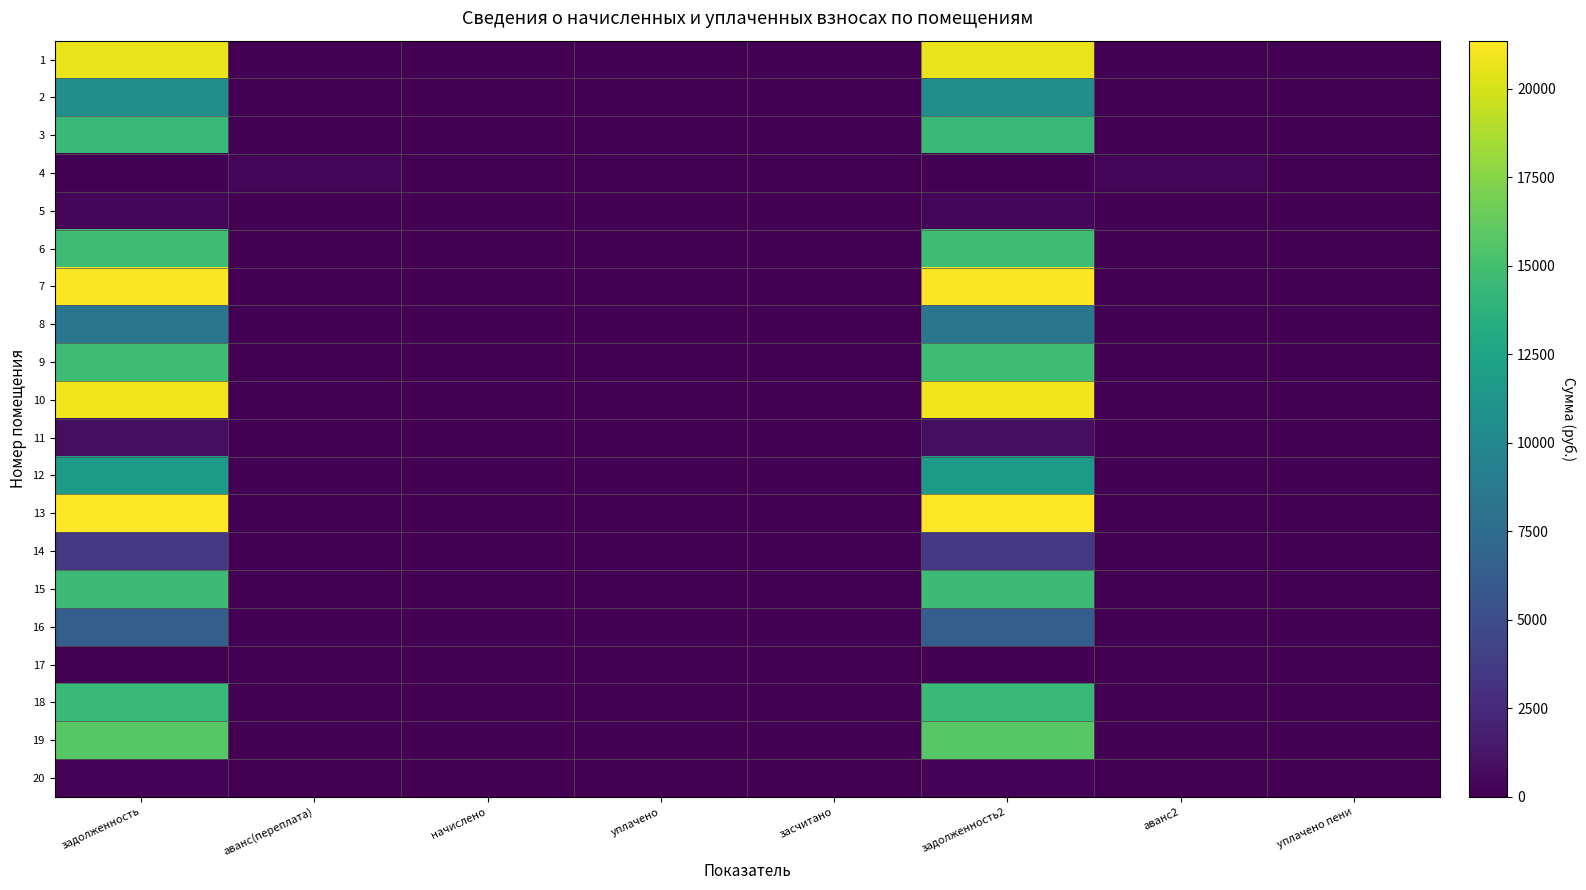

What is the spread (max minus min) of values at задолженность?

21355.6